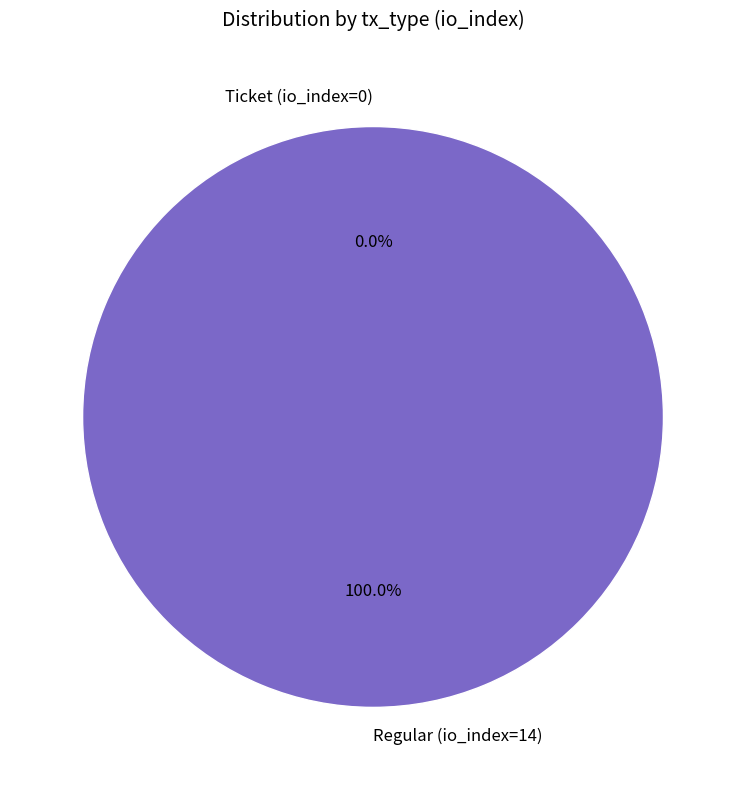

Does any single category account for the majority?

Yes